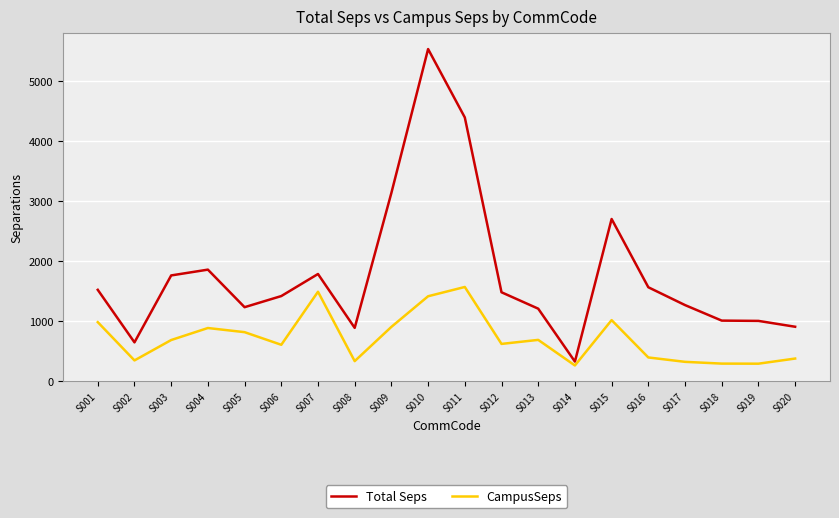

True or false: Total Seps and CampusSeps intersect in this chart.

False